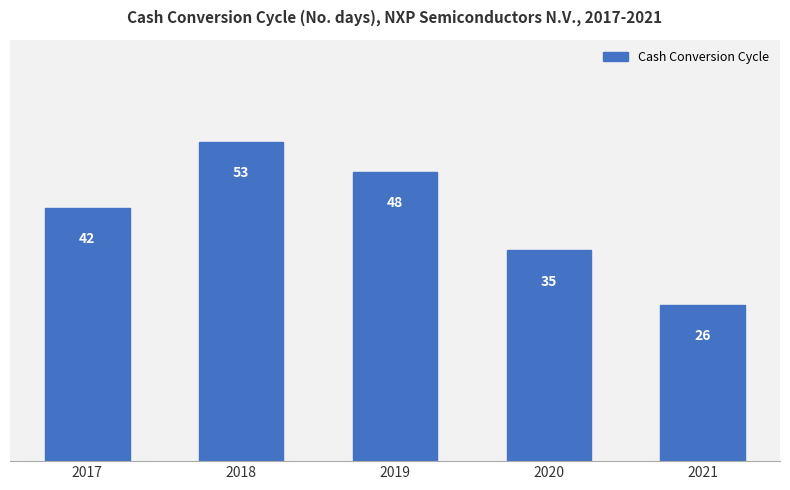

The value at 2021 is 14. True or false?

False